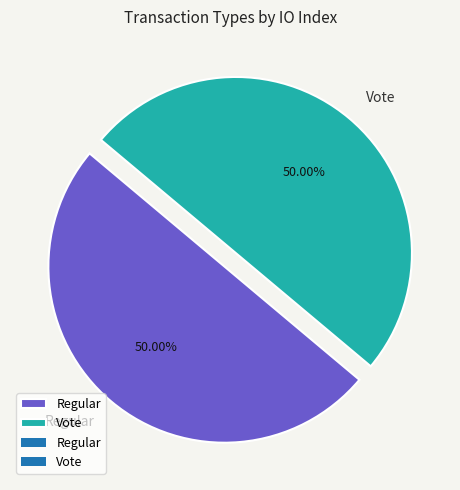

Do Vote and Regular together represent more than half of the pie?

Yes